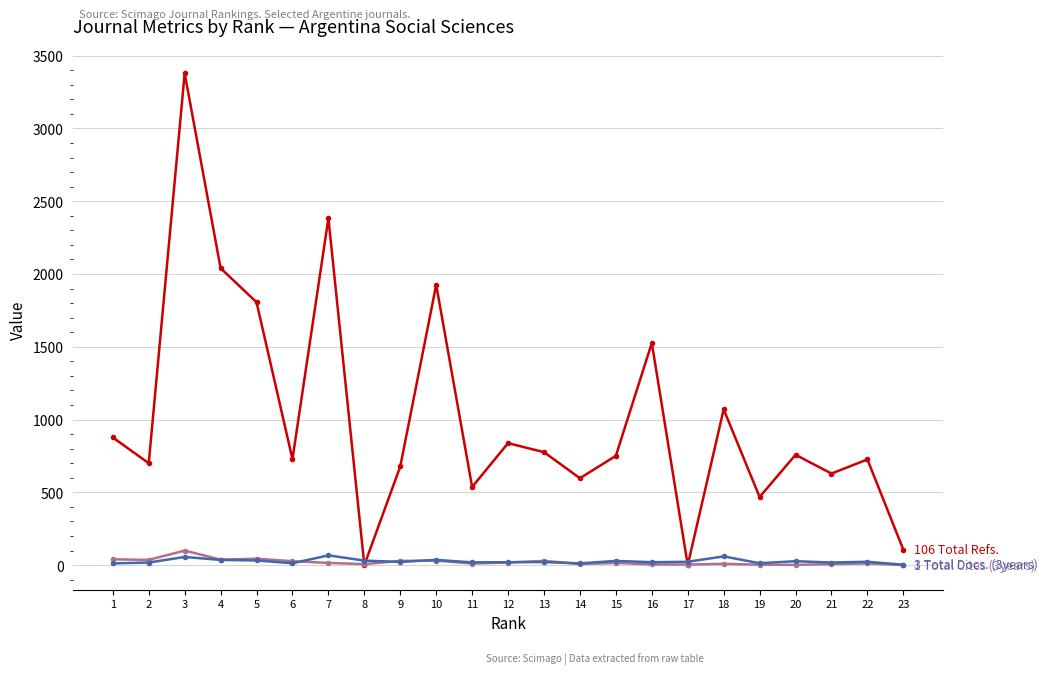

What is the greatest value displayed?

3379